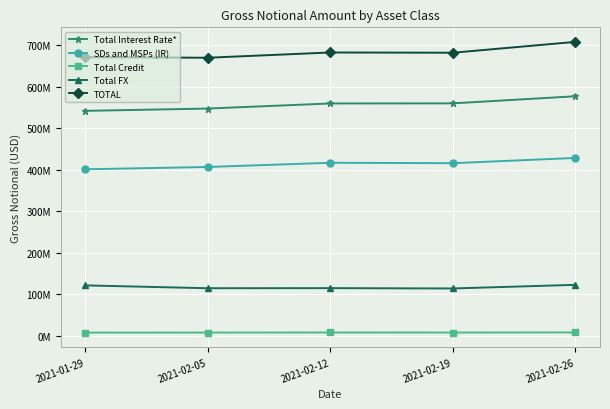

True or false: Total Credit has more than 1 points higher than both neighbors.

False